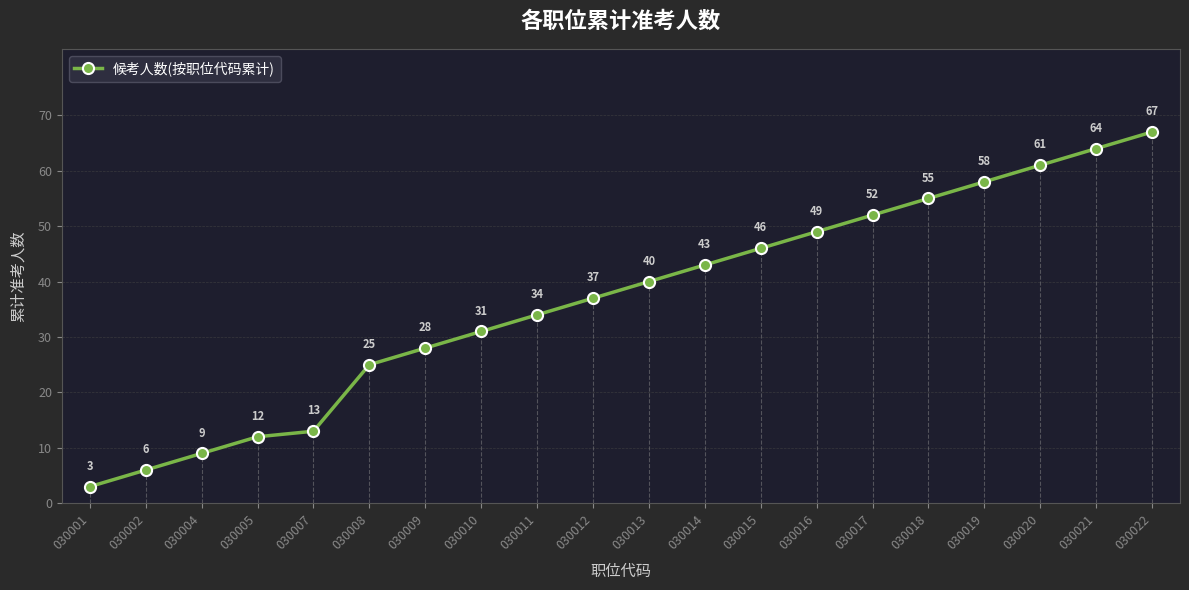

List the labels in order of value, largest first.

030022, 030021, 030020, 030019, 030018, 030017, 030016, 030015, 030014, 030013, 030012, 030011, 030010, 030009, 030008, 030007, 030005, 030004, 030002, 030001